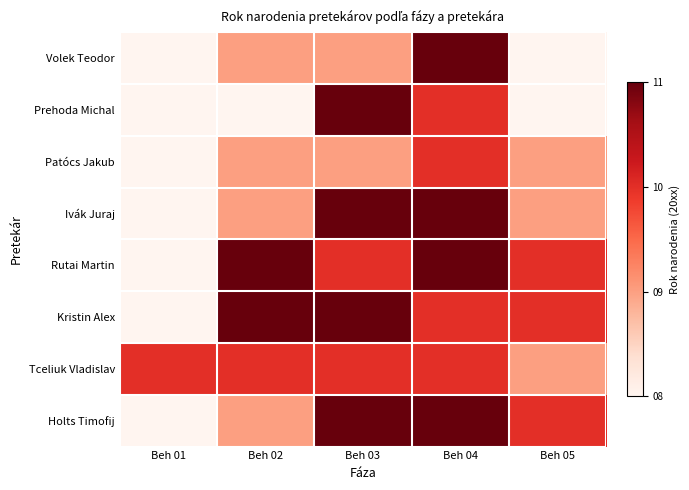

Reading left to right, transcribe all the data shown in this chart.

Volek Teodor: Beh 01=8	Beh 02=9	Beh 03=9	Beh 04=11	Beh 05=8
Prehoda Michal: Beh 01=8	Beh 02=8	Beh 03=11	Beh 04=10	Beh 05=8
Patócs Jakub: Beh 01=8	Beh 02=9	Beh 03=9	Beh 04=10	Beh 05=9
Ivák Juraj: Beh 01=8	Beh 02=9	Beh 03=11	Beh 04=11	Beh 05=9
Rutai Martin: Beh 01=8	Beh 02=11	Beh 03=10	Beh 04=11	Beh 05=10
Kristin Alex: Beh 01=8	Beh 02=11	Beh 03=11	Beh 04=10	Beh 05=10
Tceliuk Vladislav: Beh 01=10	Beh 02=10	Beh 03=10	Beh 04=10	Beh 05=9
Holts Timofij: Beh 01=8	Beh 02=9	Beh 03=11	Beh 04=11	Beh 05=10